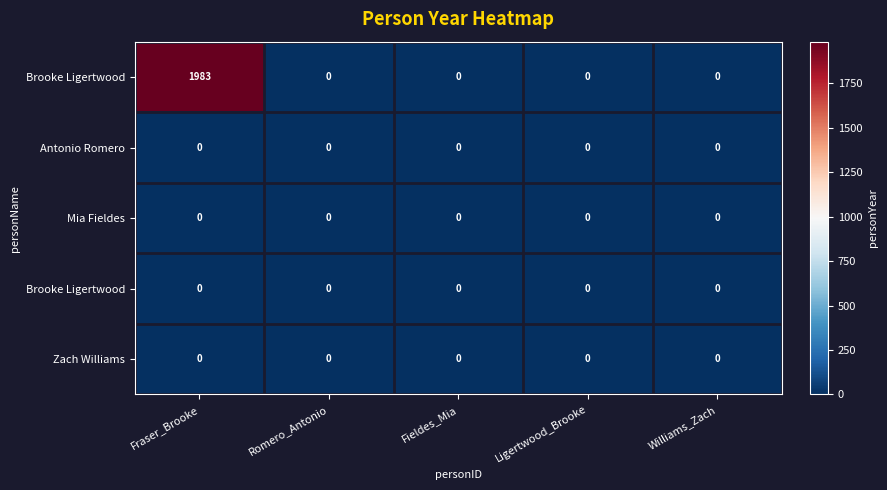

Which label corresponds to the smallest value in the chart?

Romero_Antonio